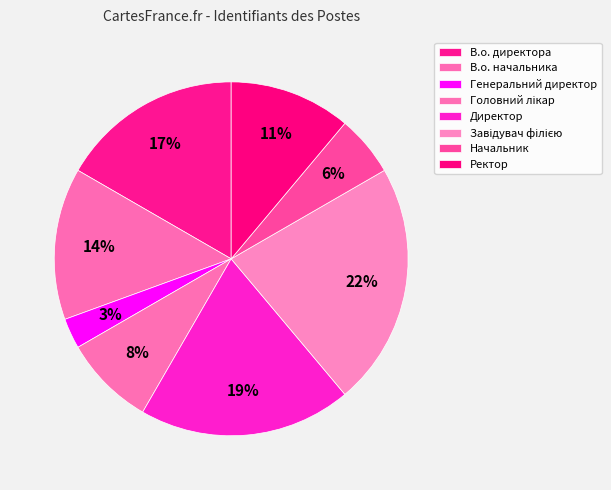

What is the smallest slice in the pie chart?

Генеральний директор